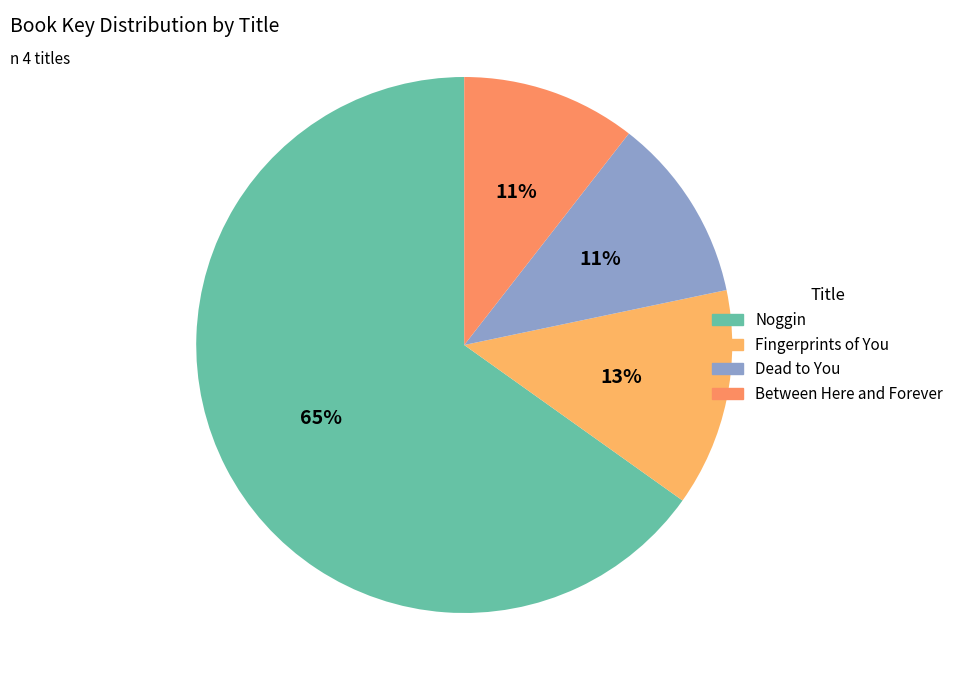

Between Noggin and Dead to You, which is larger?

Noggin